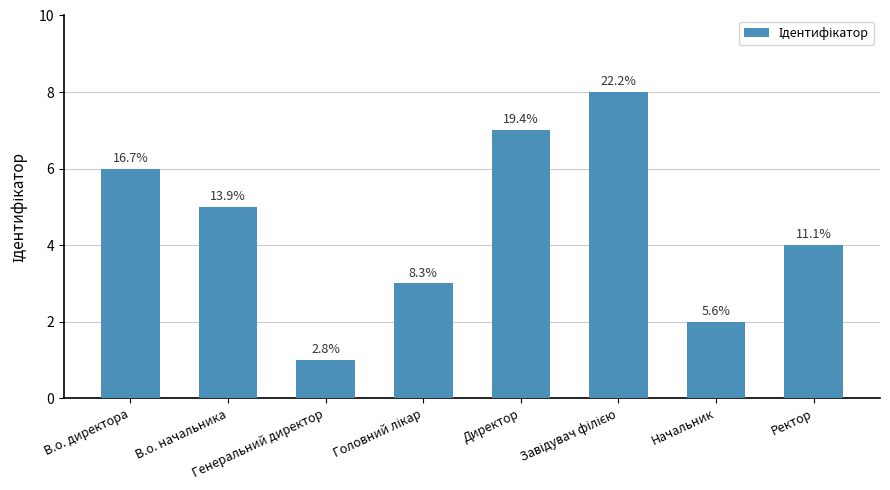

At which category does the chart reach its minimum across all series?

Генеральний директор